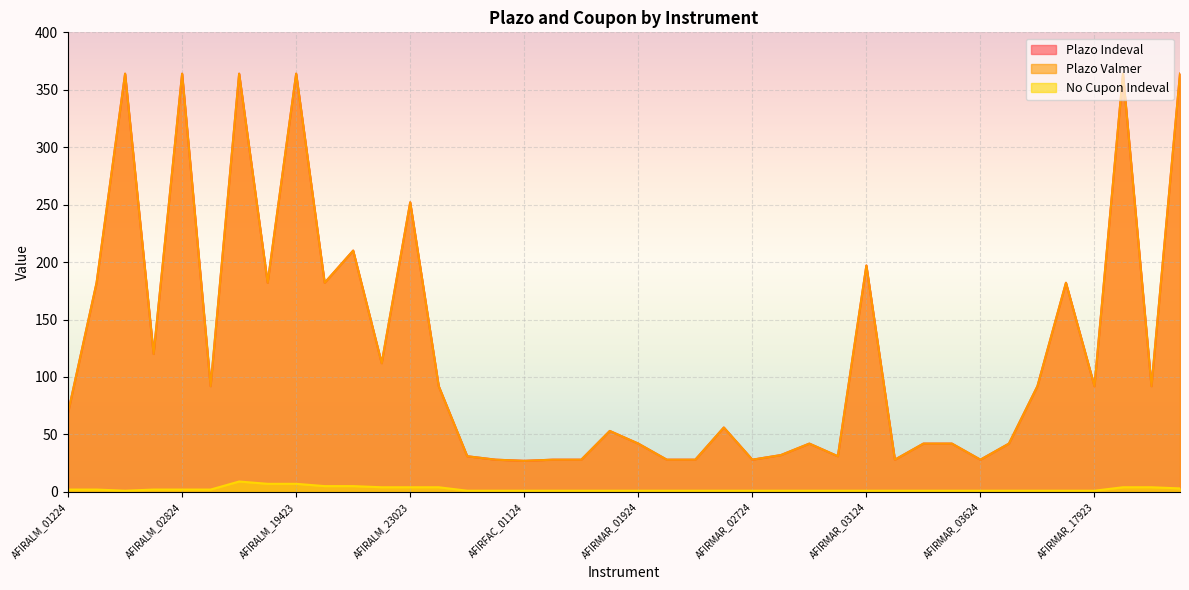

Which series has the largest total across all categories?

Plazo Indeval